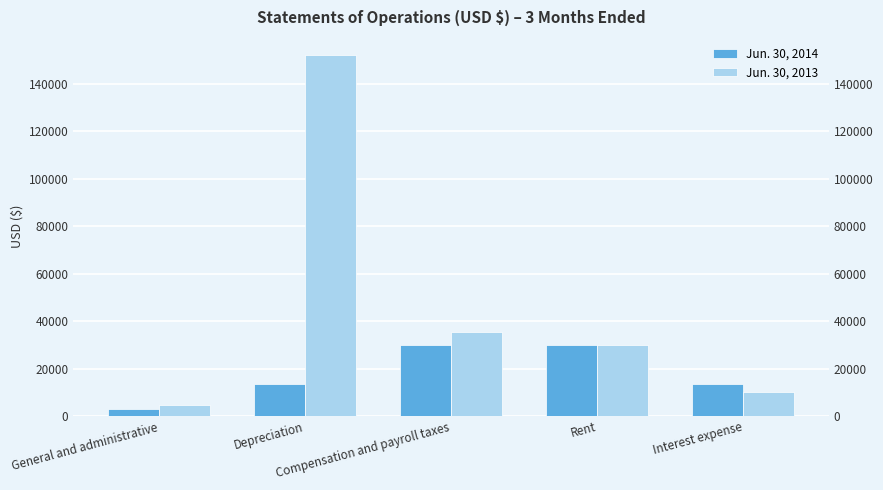

Rank the series by their average value, from highest to lowest.

Jun. 30, 2013, Jun. 30, 2014